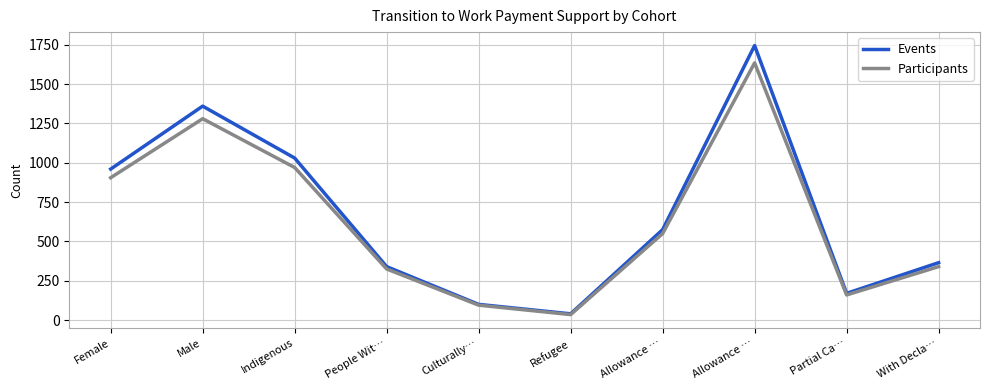

At which label does Participants reach its minimum?

Refugee